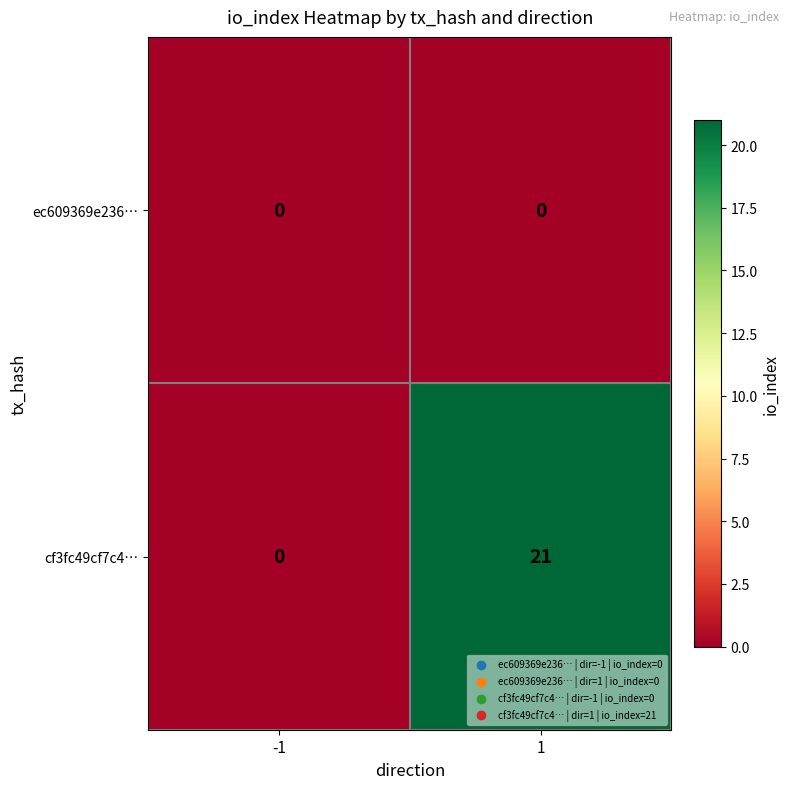

What value does the cf3fc49cf7c4… series have at 1?

21